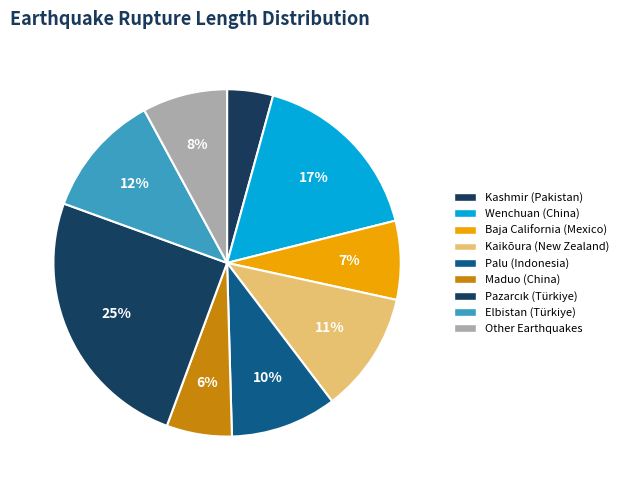

Count the number of slices in the pie.

9